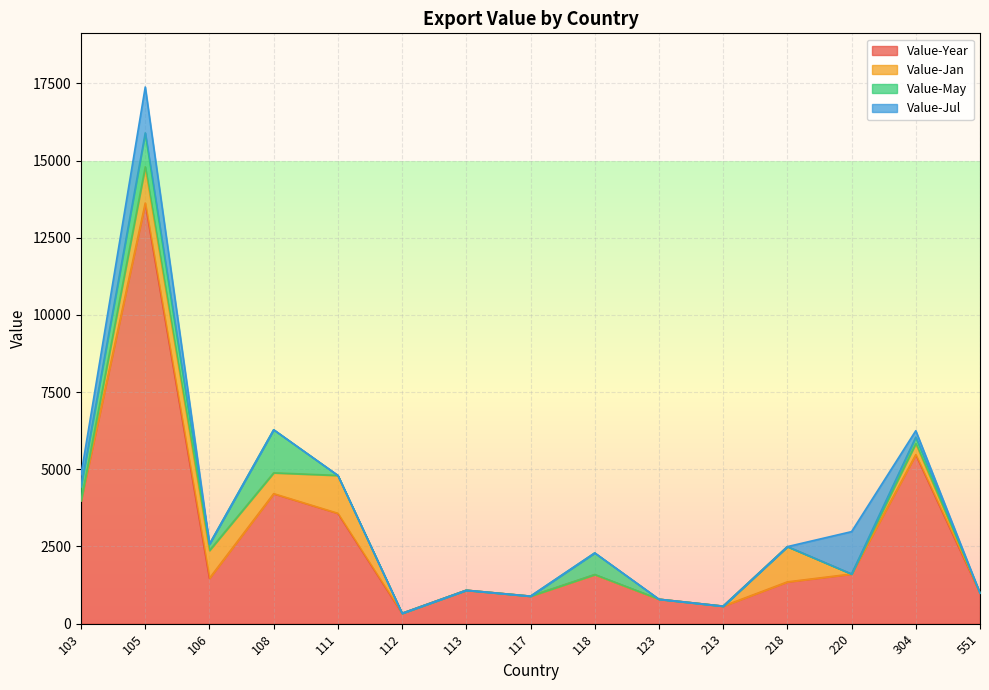

What are all the series names shown in the legend?

Value-Year, Value-Jan, Value-May, Value-Jul